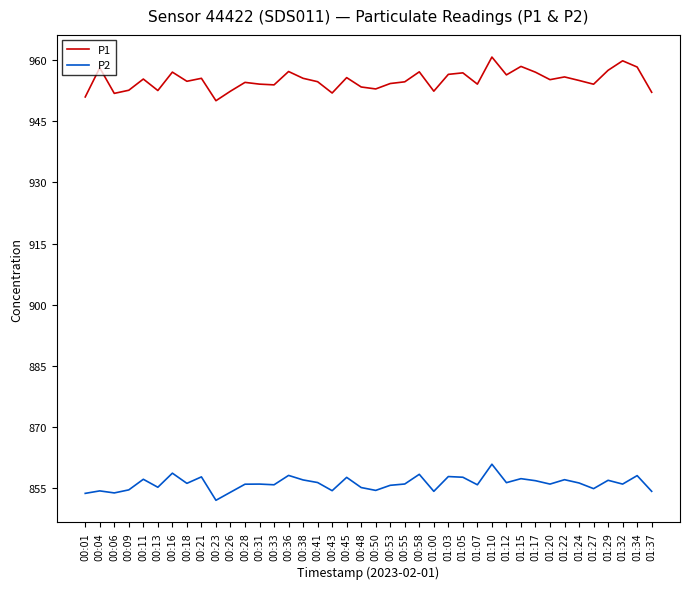

Which series has the largest range (max minus min)?

P1